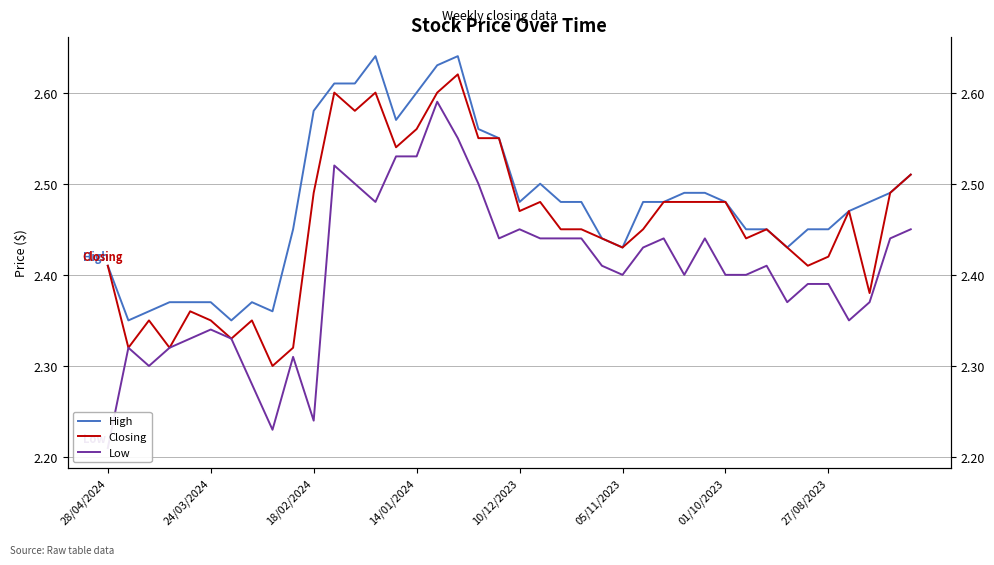

True or false: Closing and Low cross at least once.

False